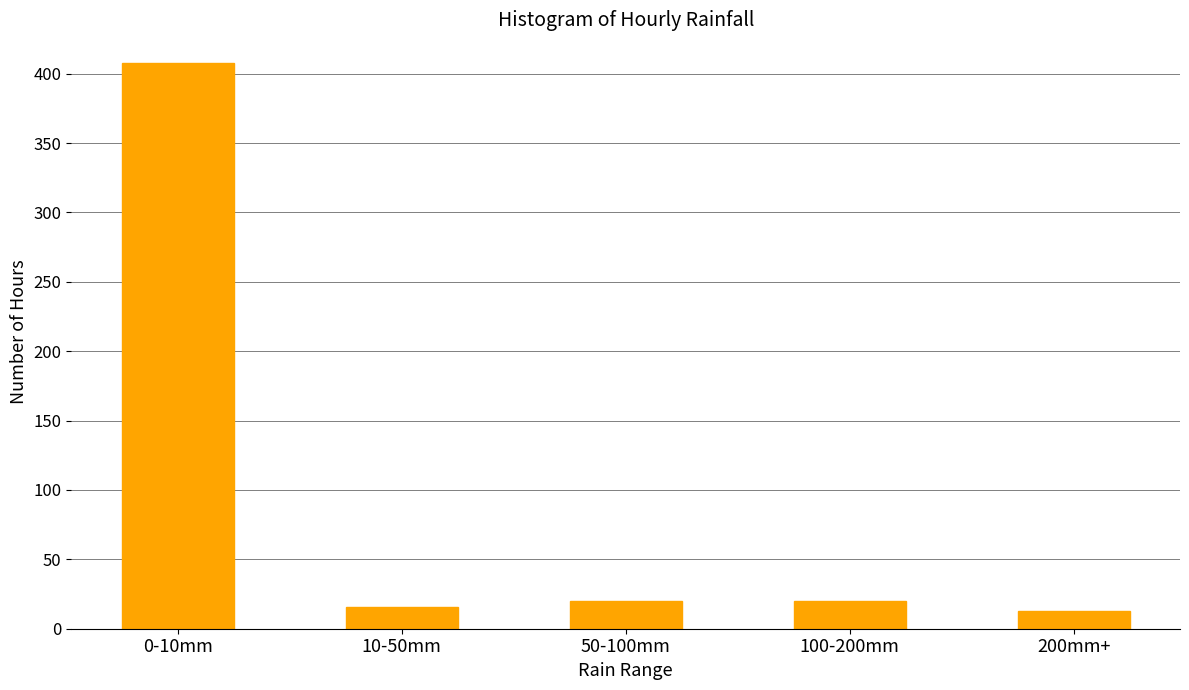

Reading left to right, what are all the values shown in this chart?

0-10mm=408	10-50mm=16	50-100mm=20	100-200mm=20	200mm+=13